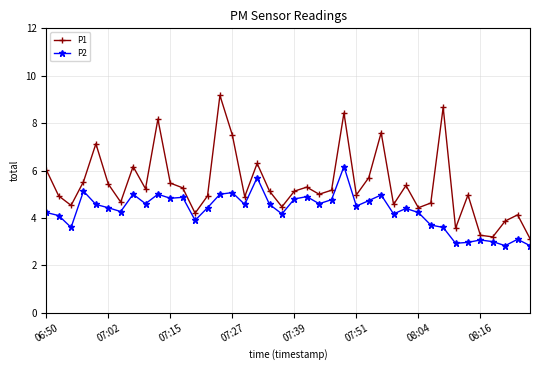

List the series in order of their peak value, lowest first.

P2, P1